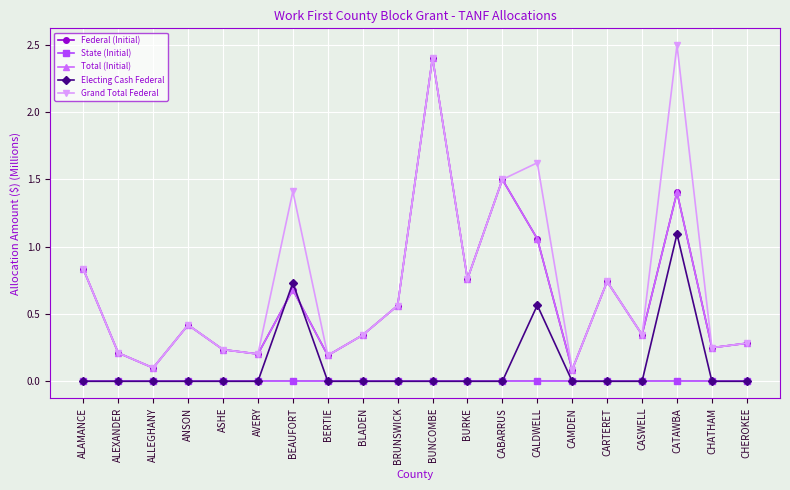

Between BURKE and CHEROKEE, which series saw the biggest shift?

Federal (Initial)